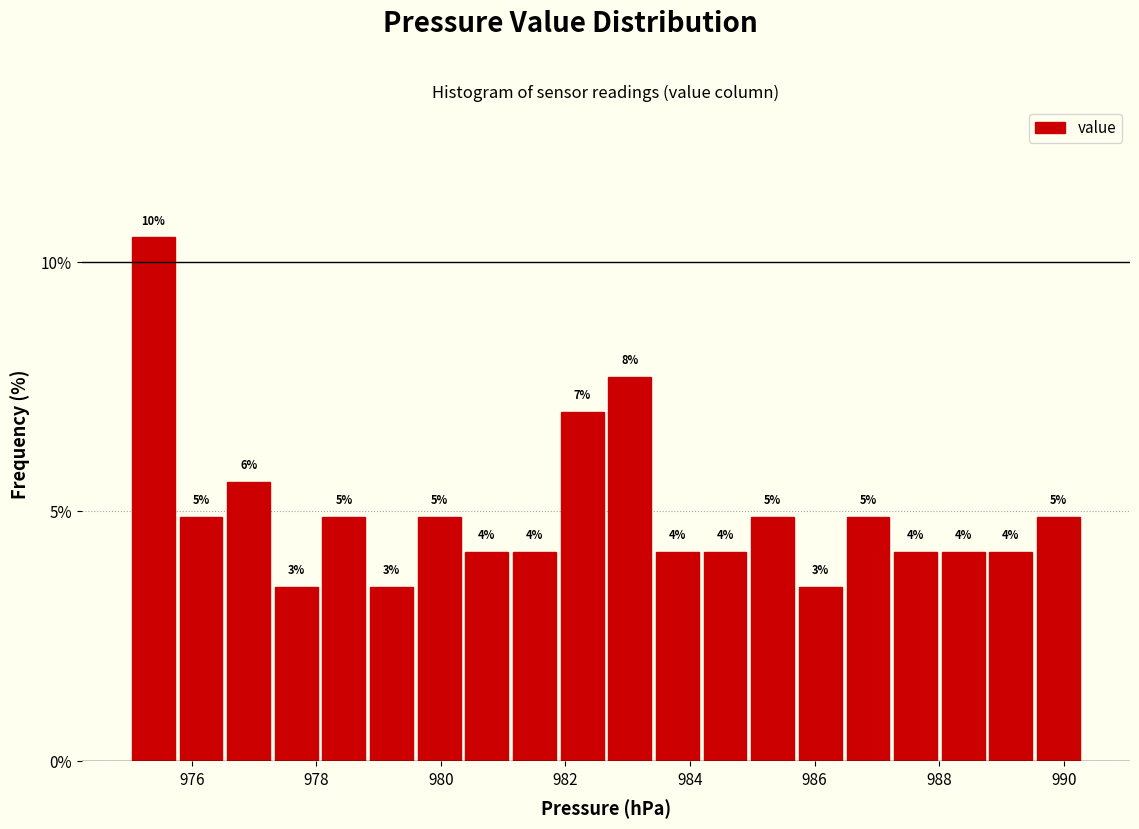

Read against the x-axis, roughly where is the centre of the tallest bar?

975.4